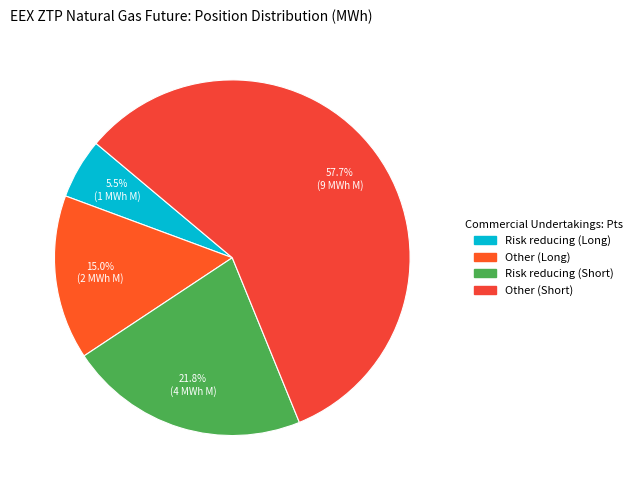

To the nearest percent, what is the difference between the Other (Long) and Other (Short) slice percentages?

43%